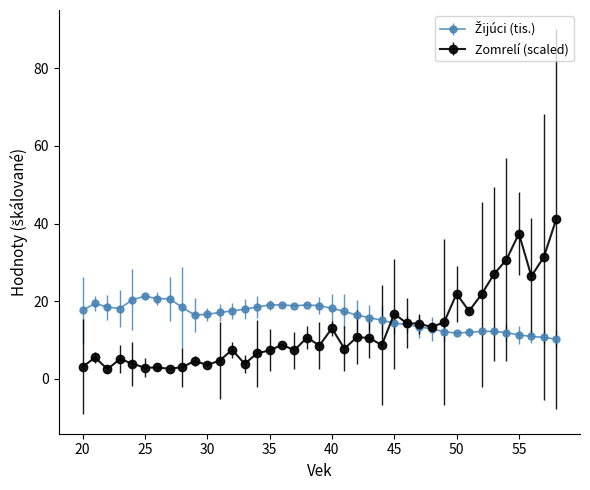

Which series has the largest range (max minus min)?

Zomrelí (scaled)